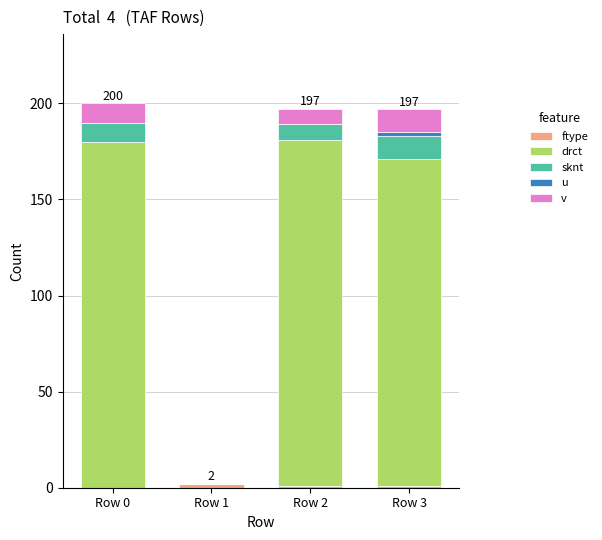

Which series has the widest spread of values?

drct